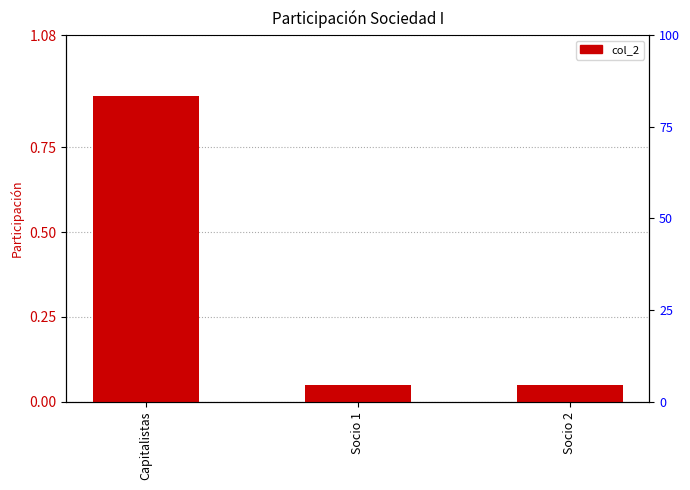

What is the change in value from Capitalistas to Socio 1?

-0.8